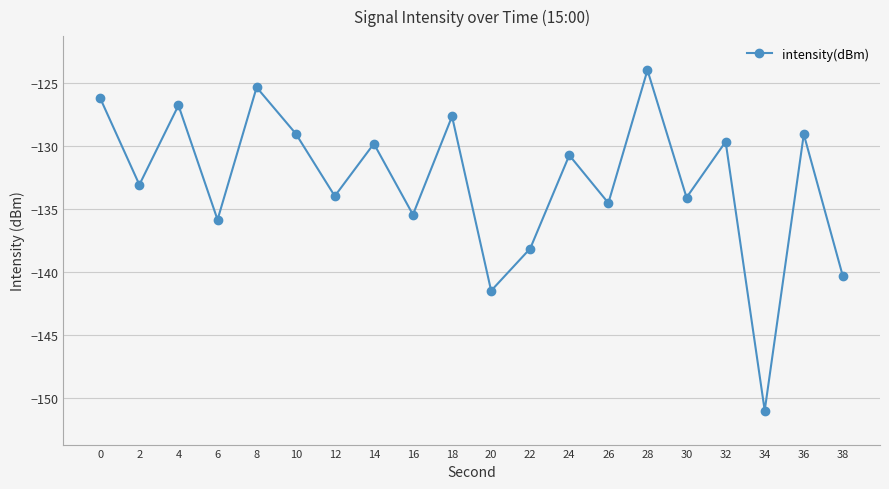

Does the chart have visible grid lines?

Yes